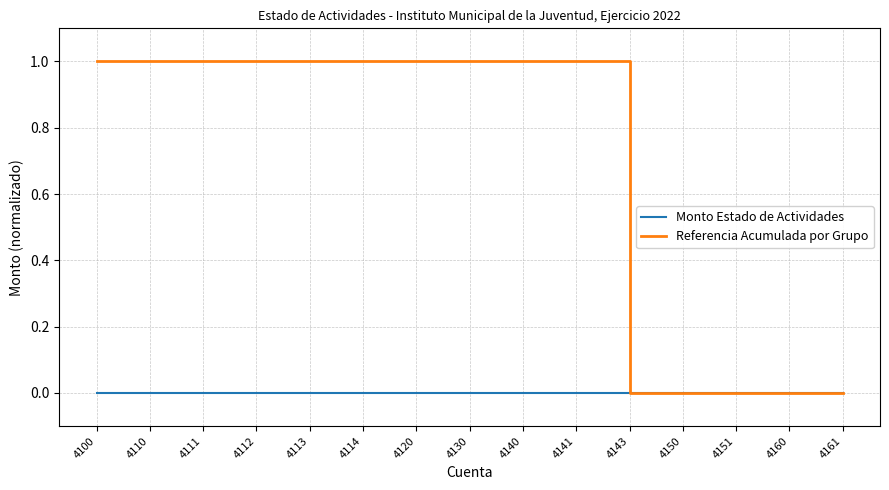

Which series has the largest total across all categories?

Referencia Acumulada por Grupo